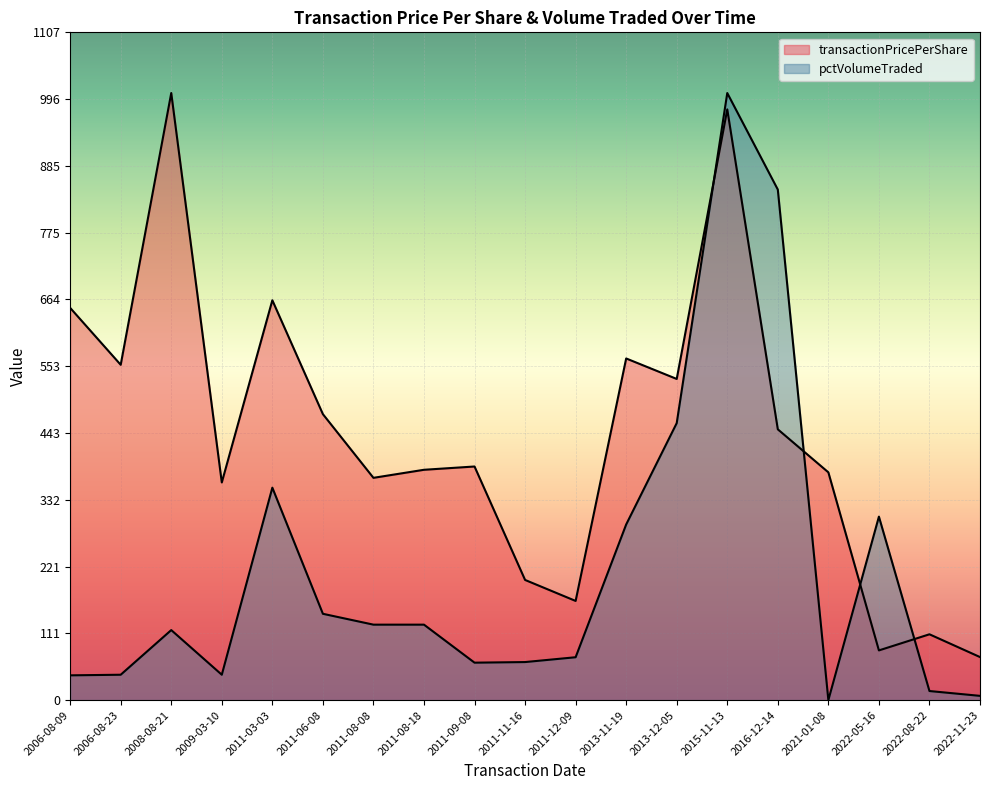

Rank the series by their average value, from lowest to highest.

pctVolumeTraded, transactionPricePerShare